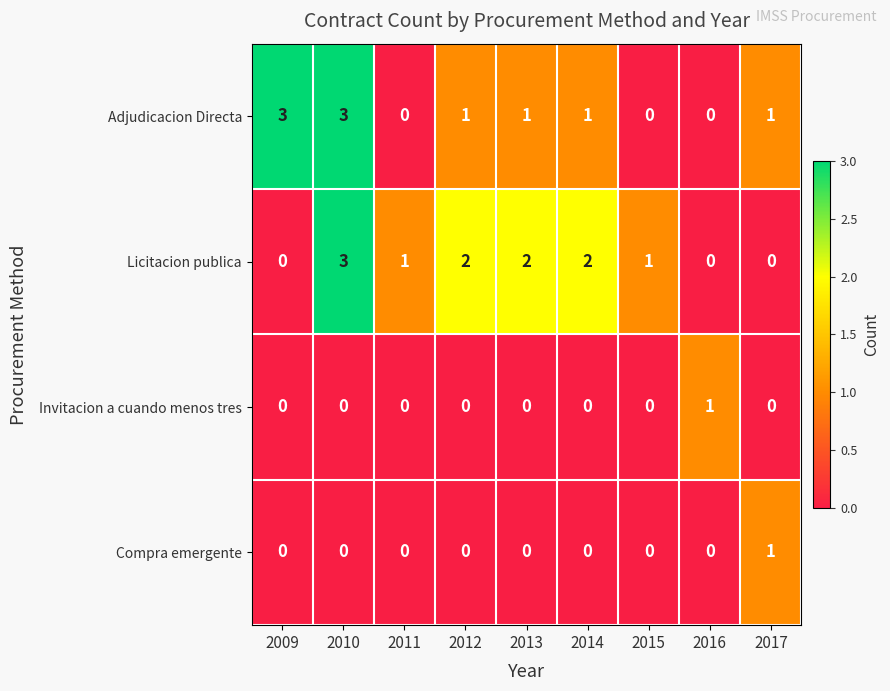

What is the total value across all series at 2016?

1